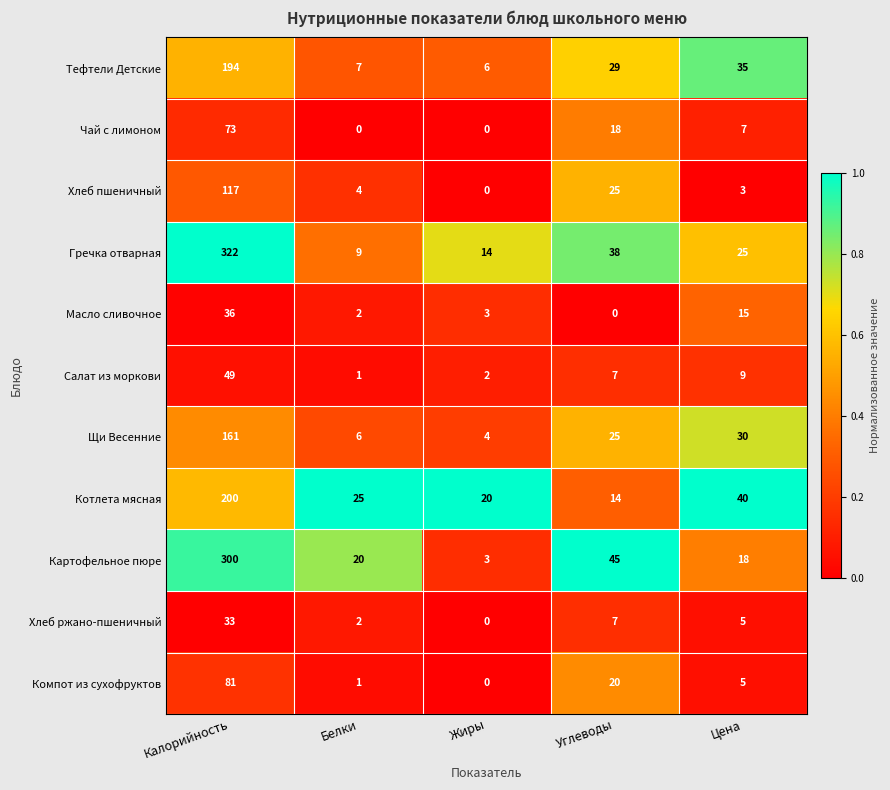

How many data points in Хлеб пшеничный are less than 4?

2